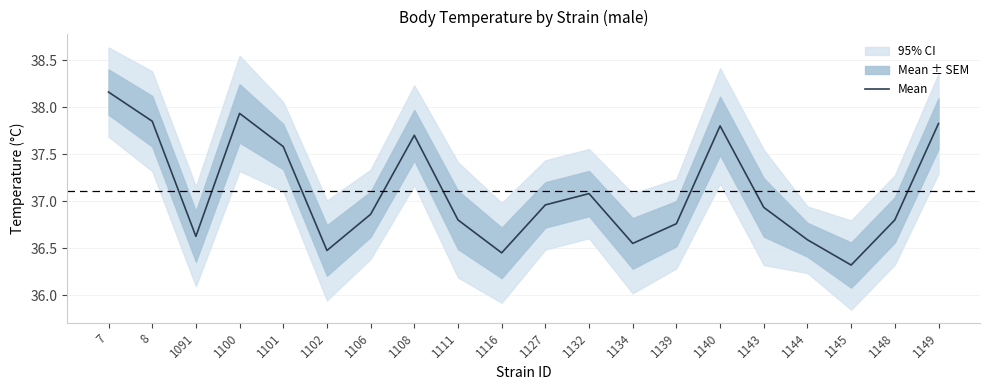

Reading left to right, what are all the values shown in this chart?

38.2	37.9	36.6	37.9	37.6	36.5	36.9	37.7	36.8	36.5	37.0	37.1	36.5	36.8	37.8	36.9	36.6	36.3	36.8	37.8